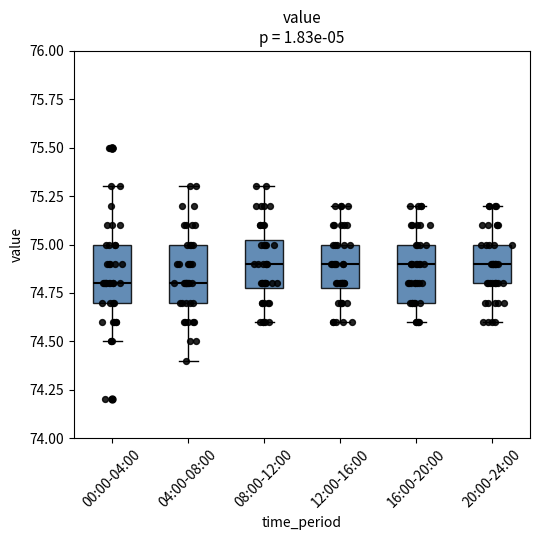

Reading left to right, transcribe this box plot: for each box, give where its median line is, the range the box spans, and where its two whiskers end, as read against the y-axis. The values are not printed on the chart, so give them approximately, as read against the axis.

00:00-04:00: median 74.80, box 74.70 to 75.00, whiskers 74.50 to 75.30
04:00-08:00: median 74.80, box 74.70 to 75.00, whiskers 74.40 to 75.30
08:00-12:00: median 74.90, box 74.80 to 75.05, whiskers 74.60 to 75.30
12:00-16:00: median 74.90, box 74.80 to 75.00, whiskers 74.60 to 75.20
16:00-20:00: median 74.90, box 74.70 to 75.00, whiskers 74.60 to 75.20
20:00-24:00: median 74.90, box 74.80 to 75.00, whiskers 74.60 to 75.20